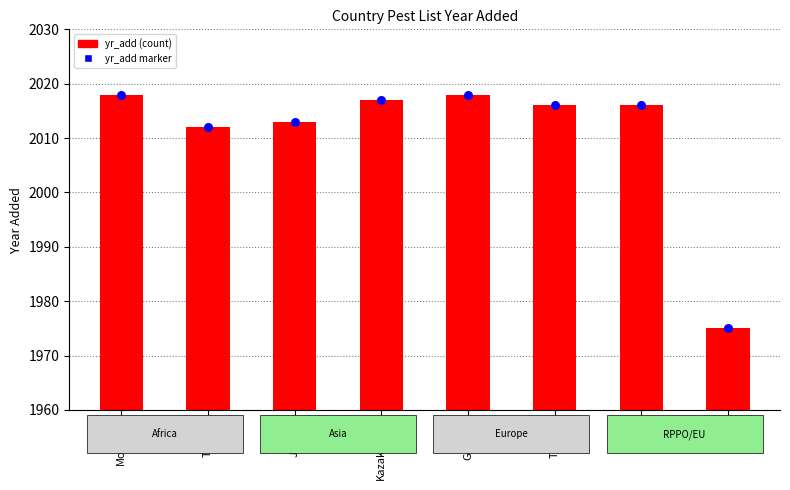

At which category is the sum across all series the highest?

Morocco